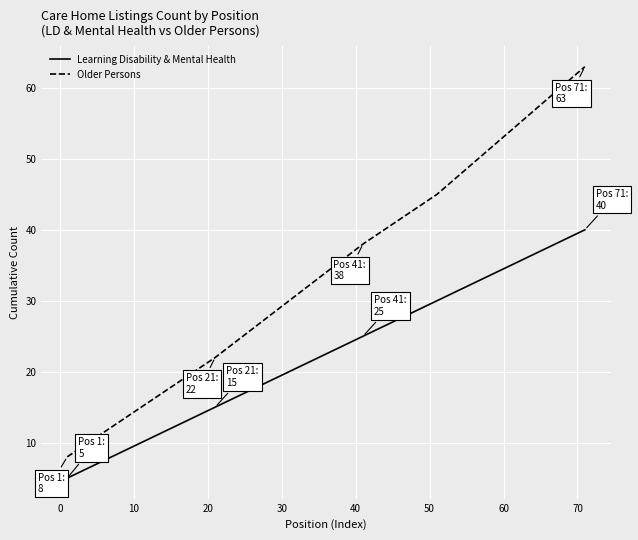

What is the difference between the second highest and minimum values in the Learning Disability & Mental Health series?

30